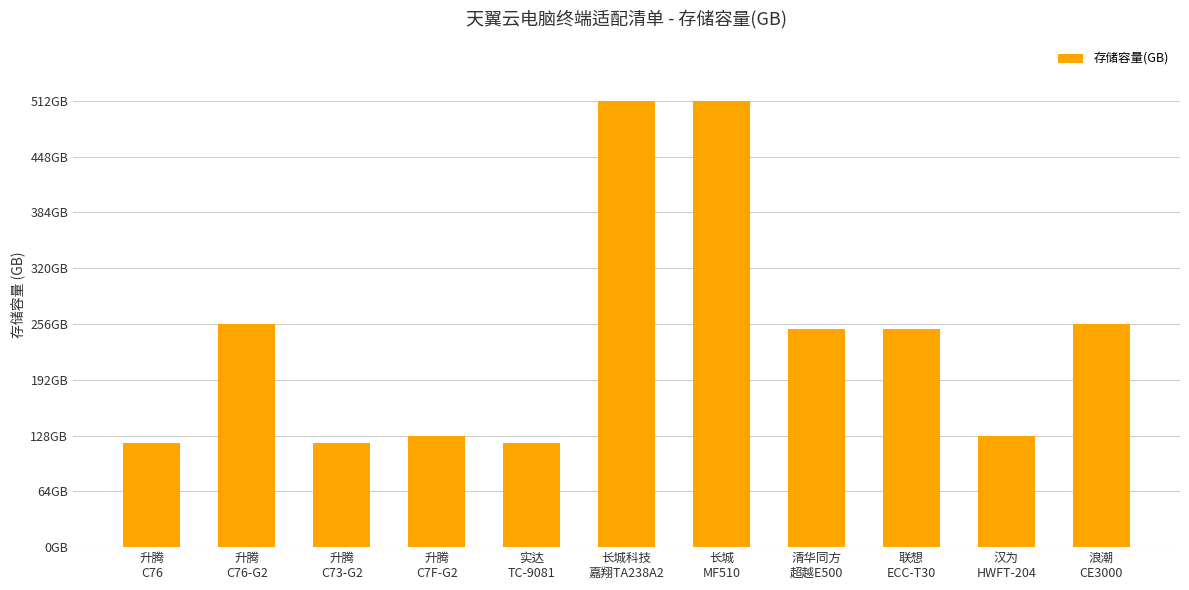

How many series are shown in this chart?

1